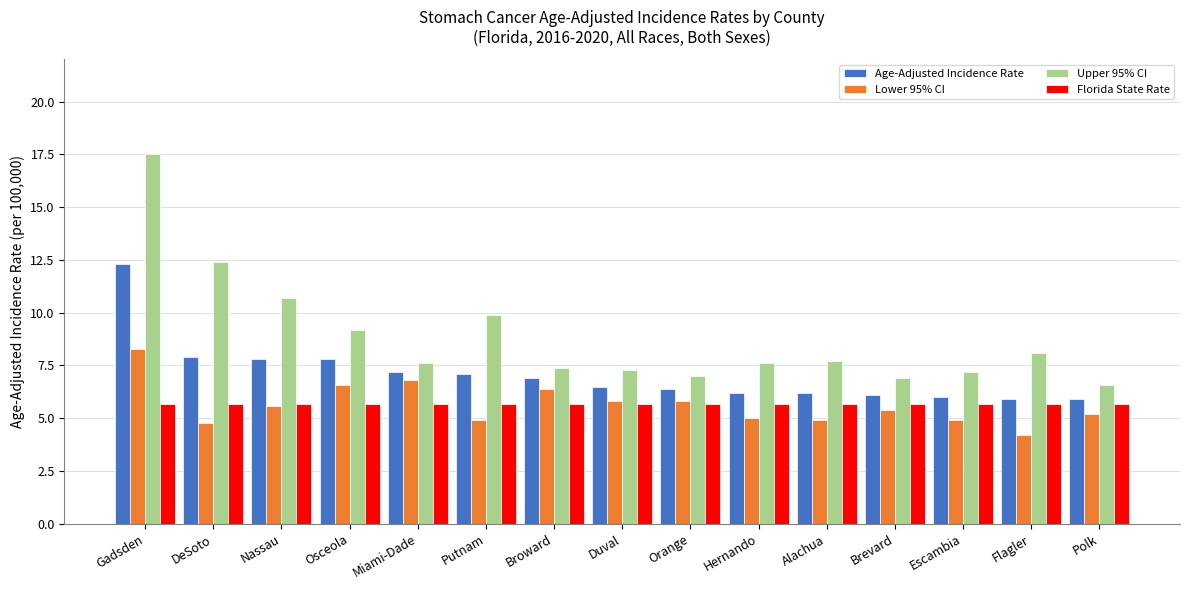

What is the maximum value shown in the chart?

17.5